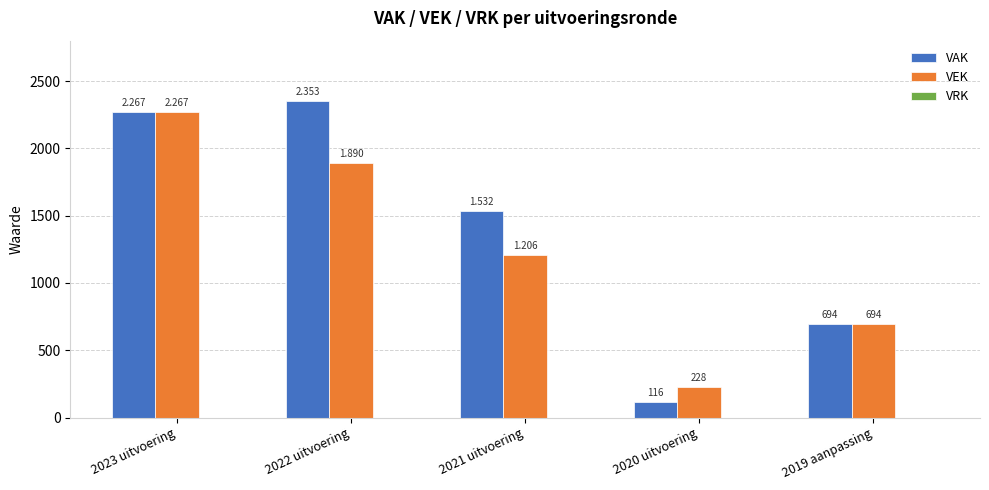

Reading right to left, transcribe all the data shown in this chart.

VAK: 2019 aanpassing=694	2020 uitvoering=116	2021 uitvoering=1532	2022 uitvoering=2353	2023 uitvoering=2267
VEK: 2019 aanpassing=694	2020 uitvoering=228	2021 uitvoering=1206	2022 uitvoering=1890	2023 uitvoering=2267
VRK: 2019 aanpassing=0	2020 uitvoering=0	2021 uitvoering=0	2022 uitvoering=0	2023 uitvoering=0